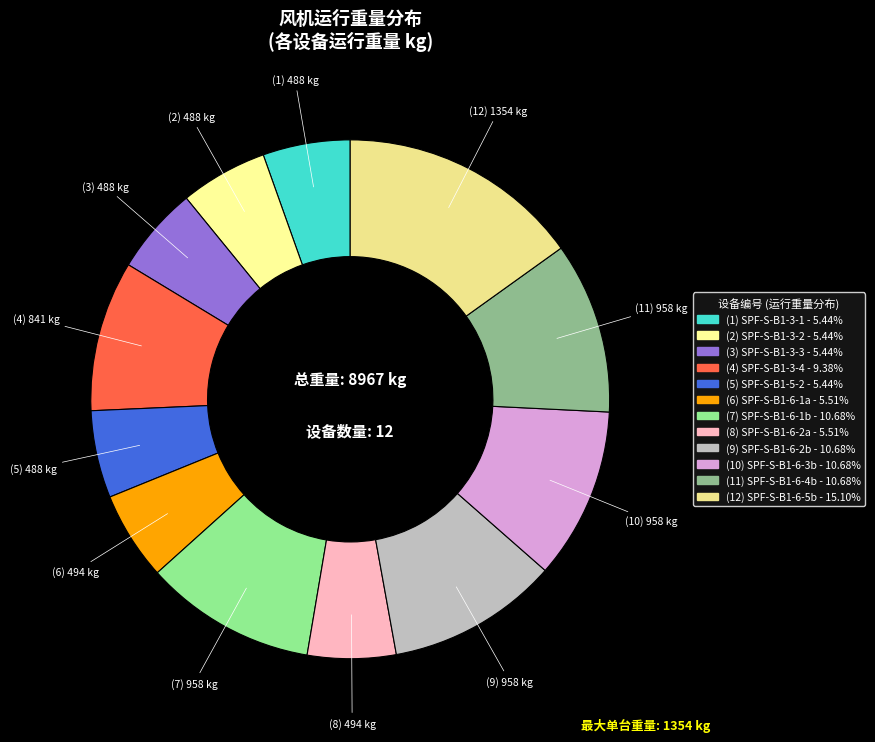

Is there any slice that represents more than half of the pie?

No